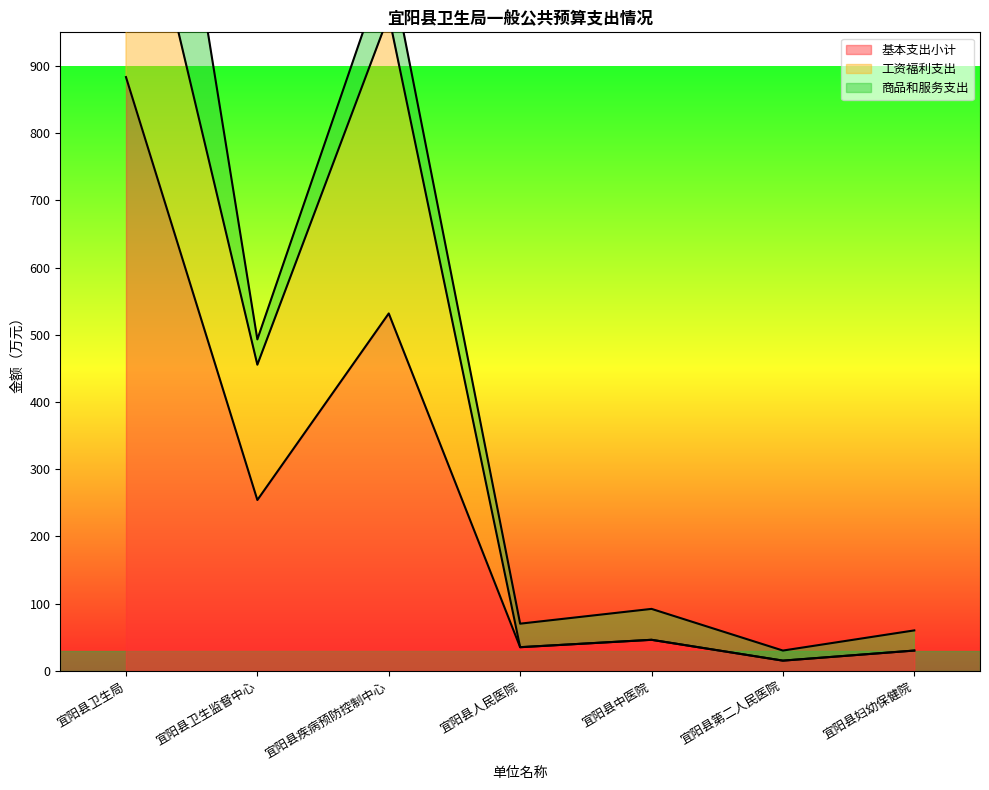

Is the value of 基本支出小计 at 宜阳县卫生监督中心 greater than the value of 工资福利支出 at 宜阳县卫生局?

No